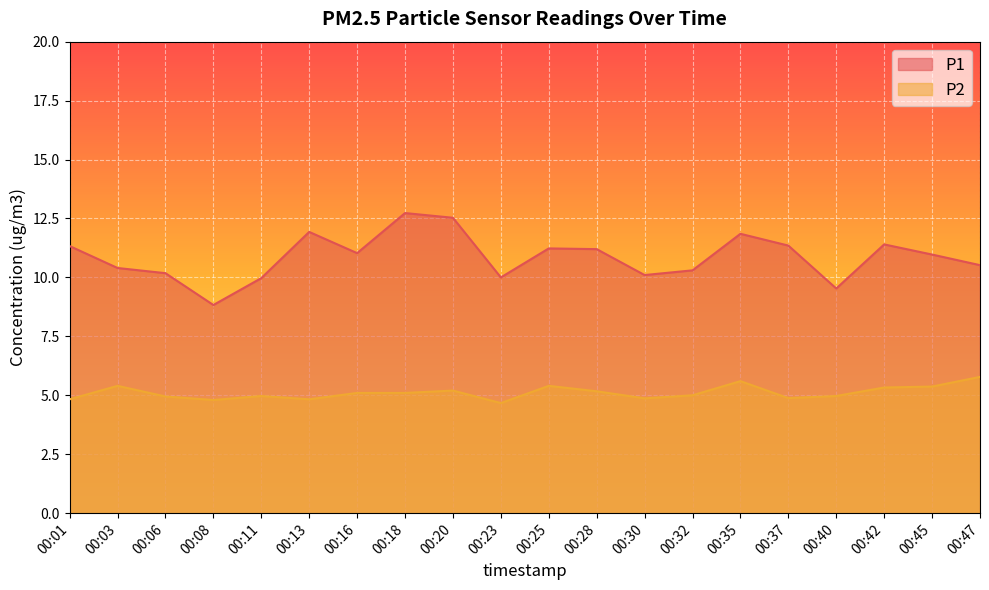

Read the P1 value at 00:32.

10.3